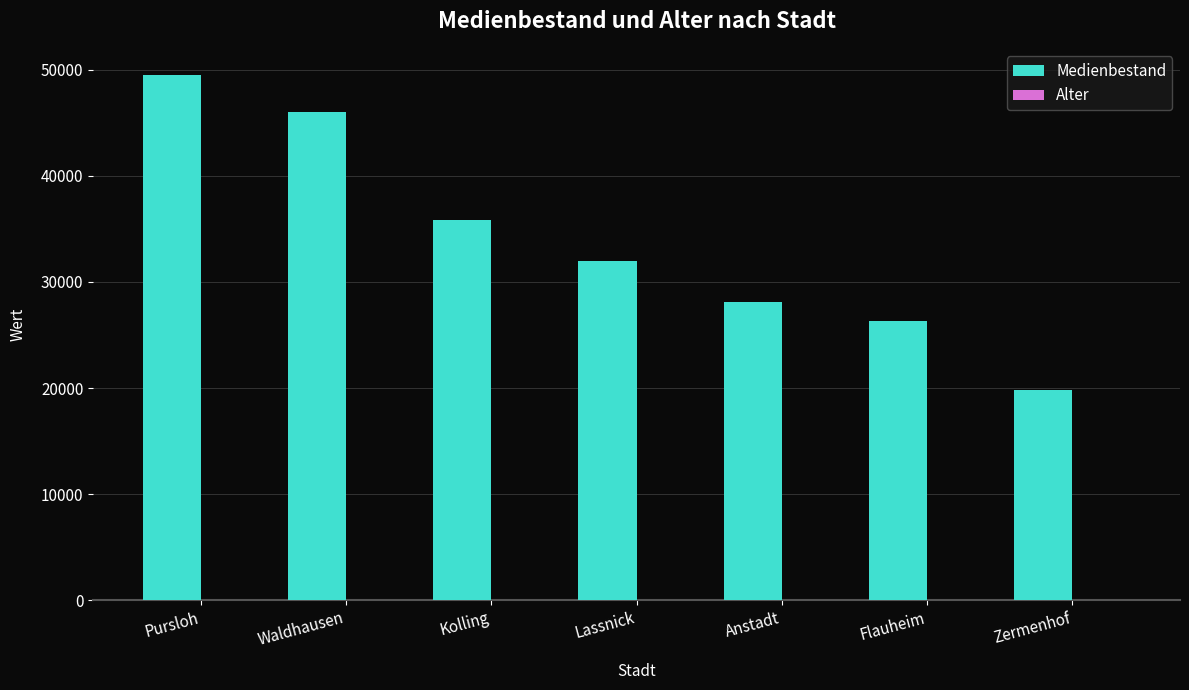

The value of Medienbestand at Flauheim is 26316. True or false?

True